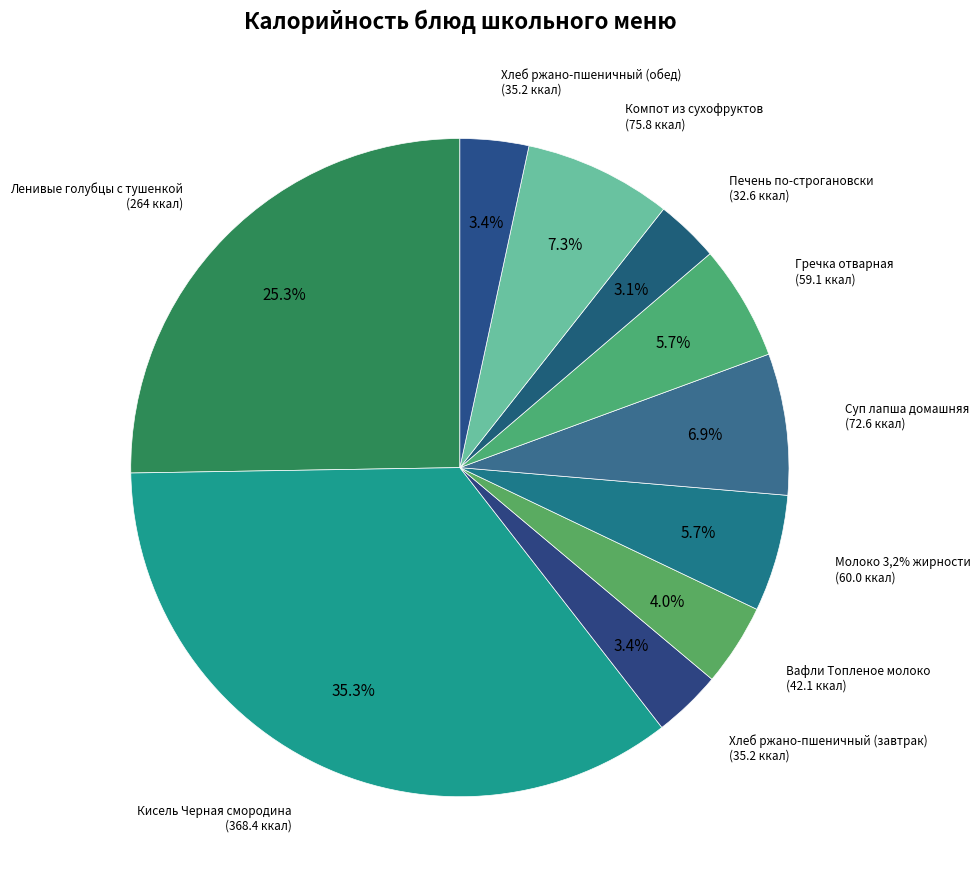

To the nearest percent, what is the combined percentage of Гречка отварная and Молоко 3,2% жирности?

11%